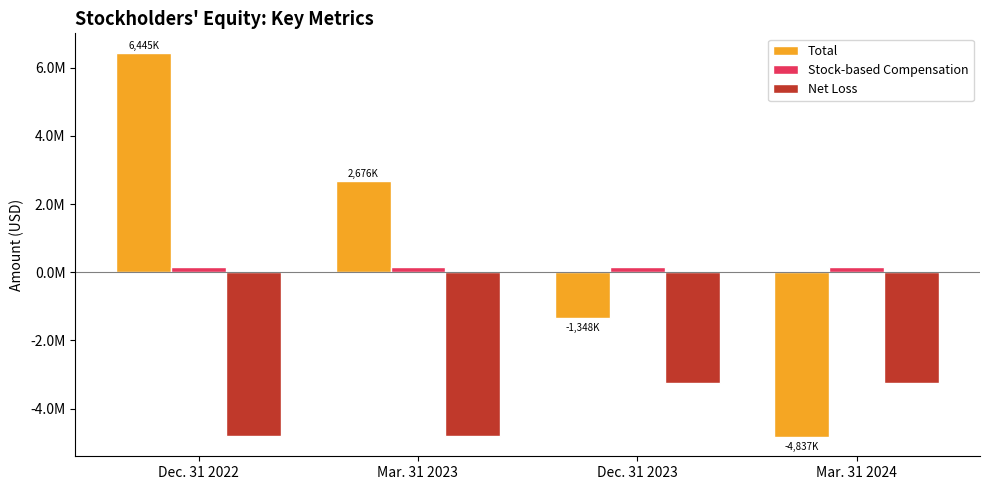

List the series in order of their peak value, lowest first.

Net Loss, Stock-based Compensation, Total